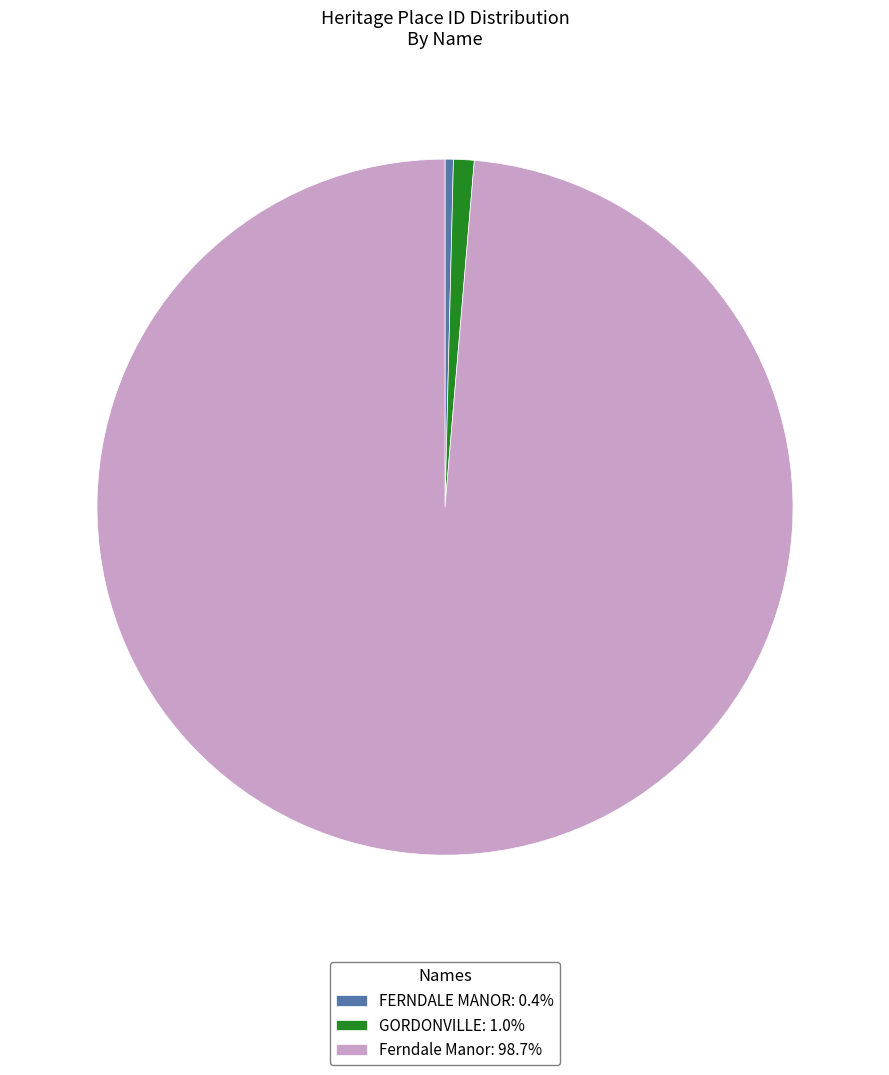

Is Ferndale Manor: 98.7% the majority of the pie?

Yes